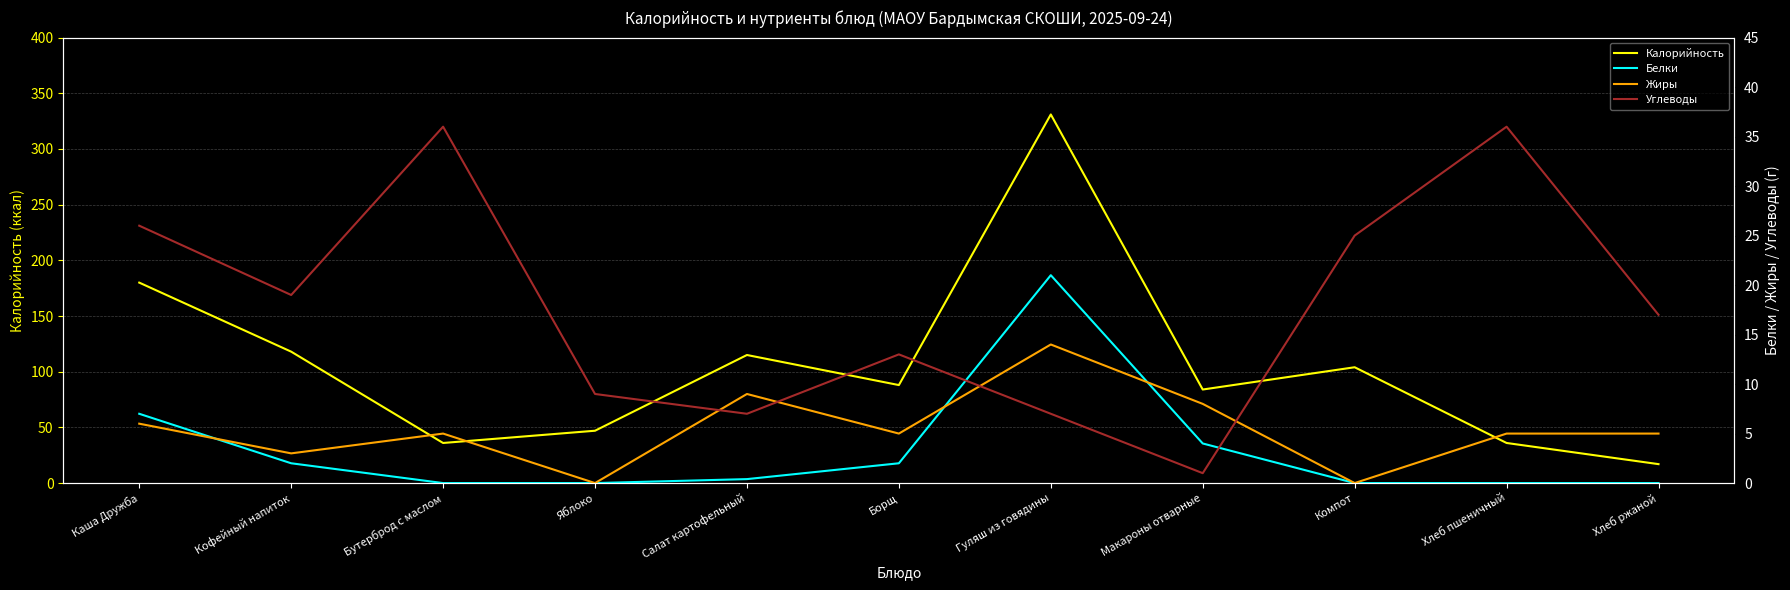

Which category has the lowest value in the Углеводы series?

Макароны отварные